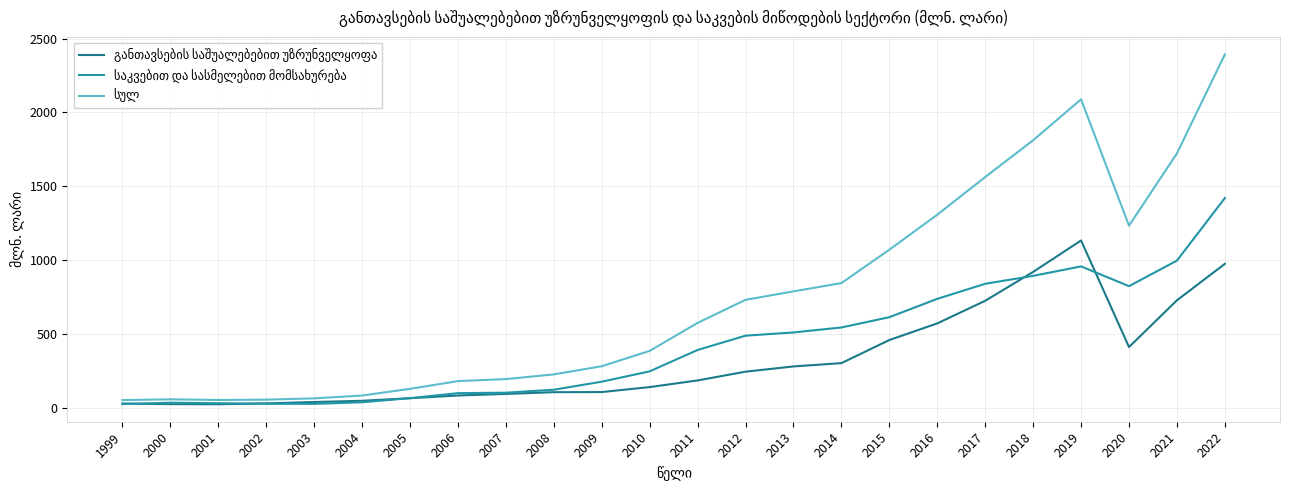

What is the maximum value shown in the chart?

2393.7